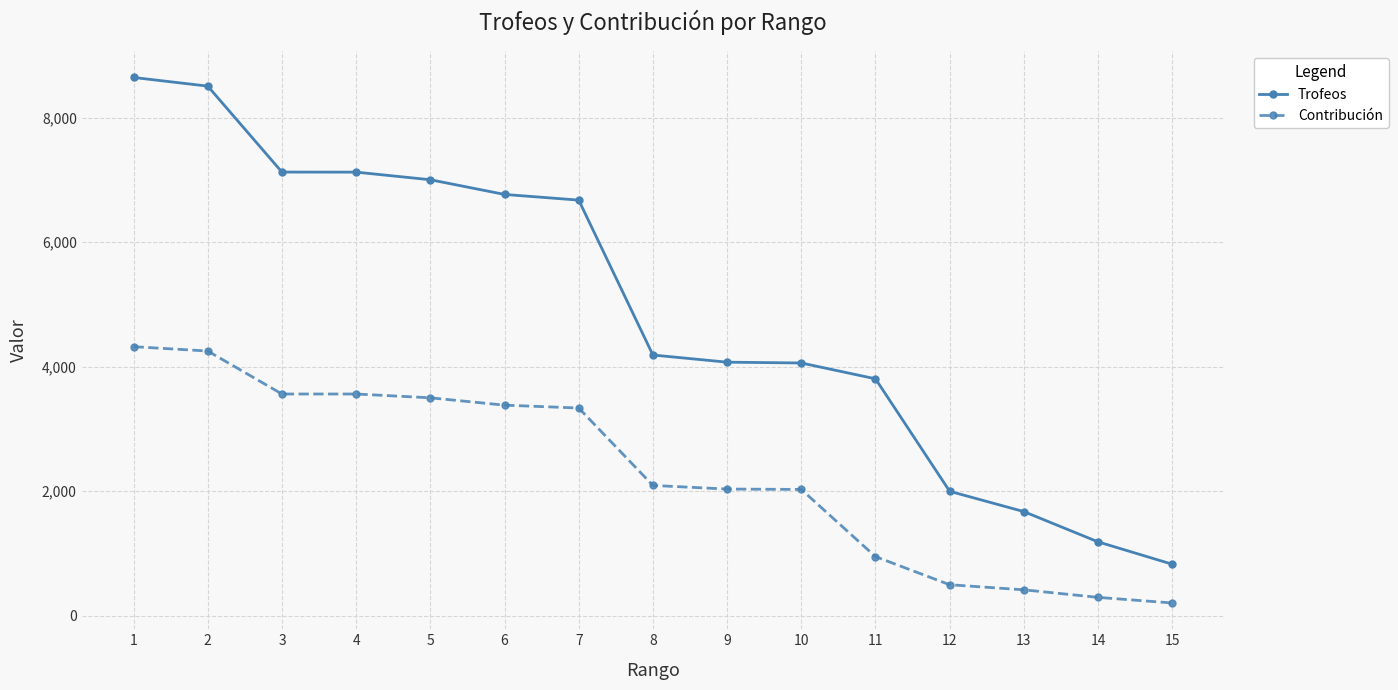

The value of Contribución at 5 is 3501. True or false?

True